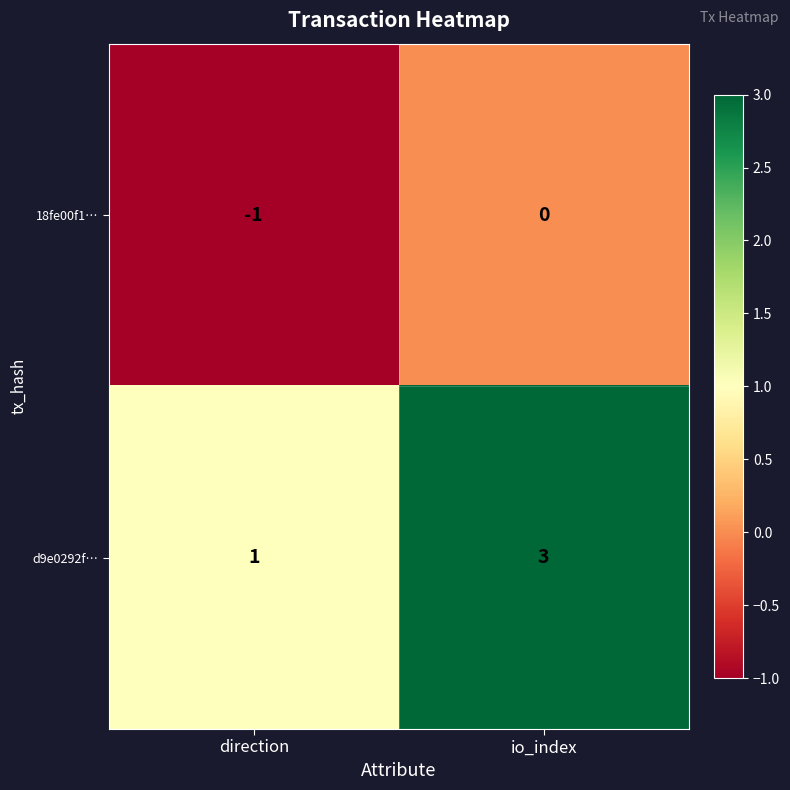

At which category is the sum across all series the highest?

io_index